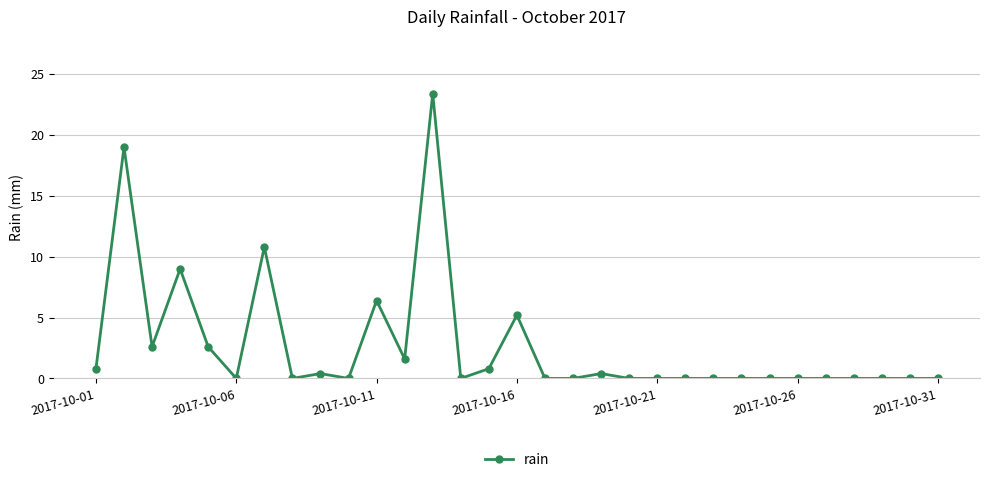

What is the maximum value shown in the chart?

23.4